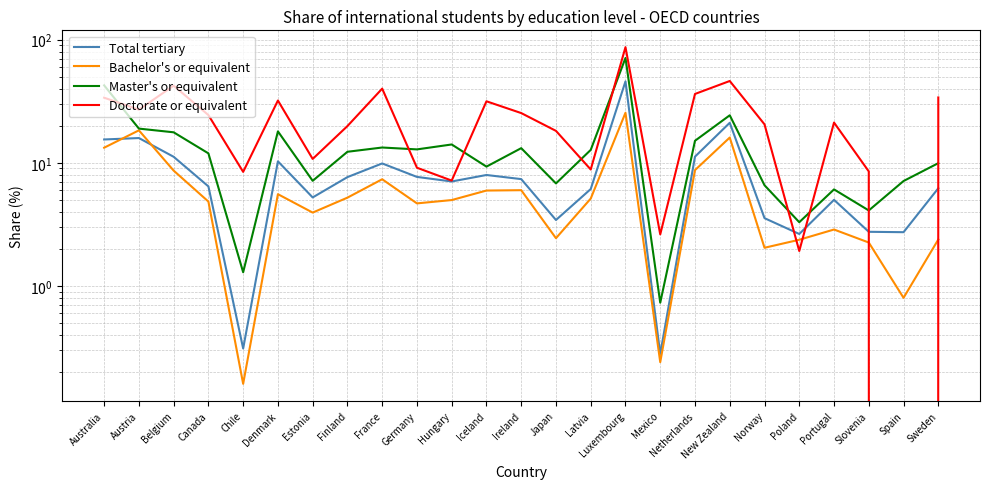

True or false: Master's or equivalent has more than 2 interior local peaks.

True